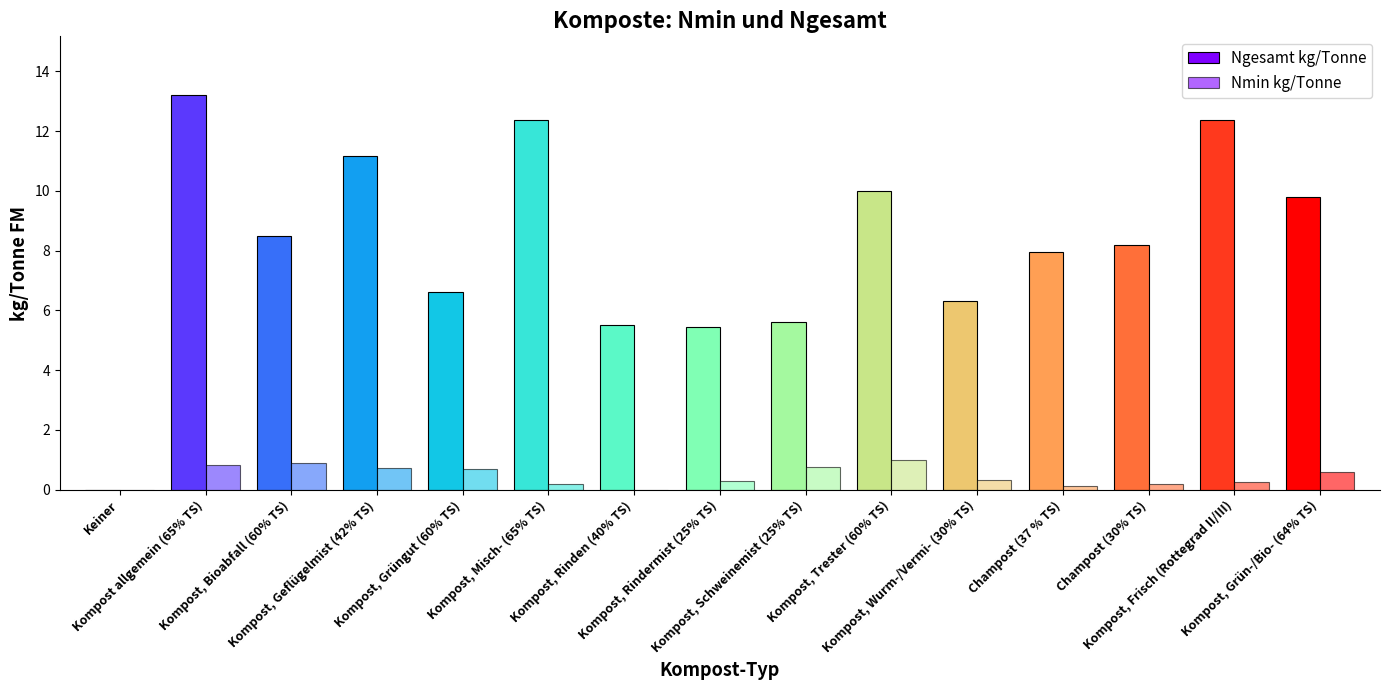

Does the chart contain stacked bars?

No